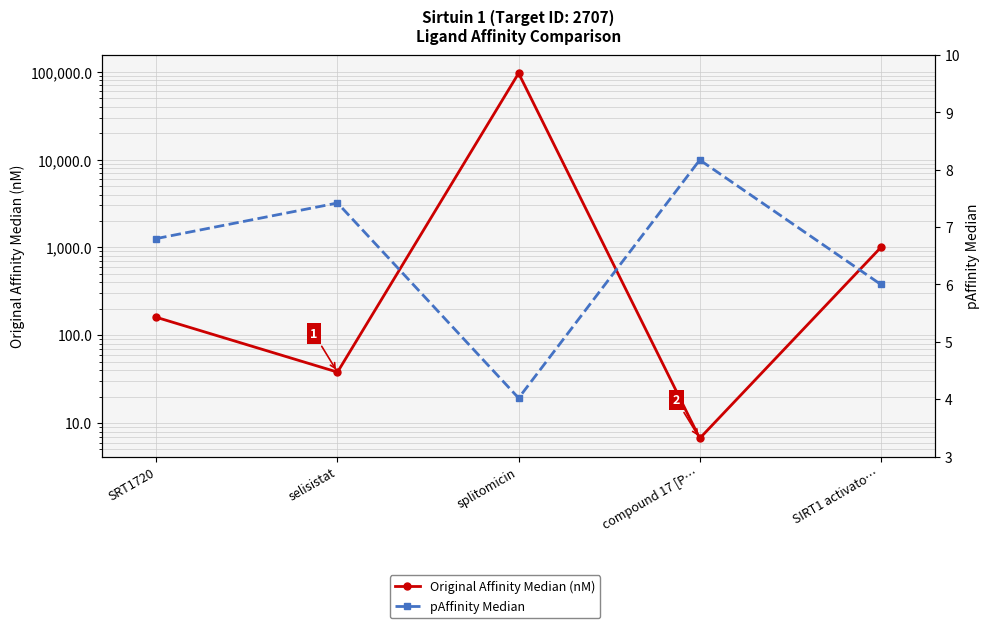

Where does the pAffinity Median series first go above 6?

SRT1720